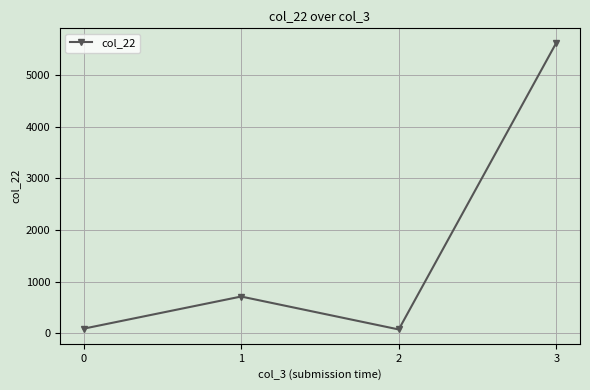

What is the ratio of the value at 3 to the value at 1?

7.9